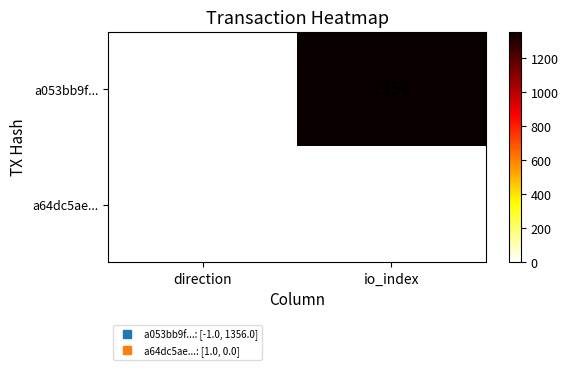

Is it true that a053bb9f... equals 2434 at io_index?

False